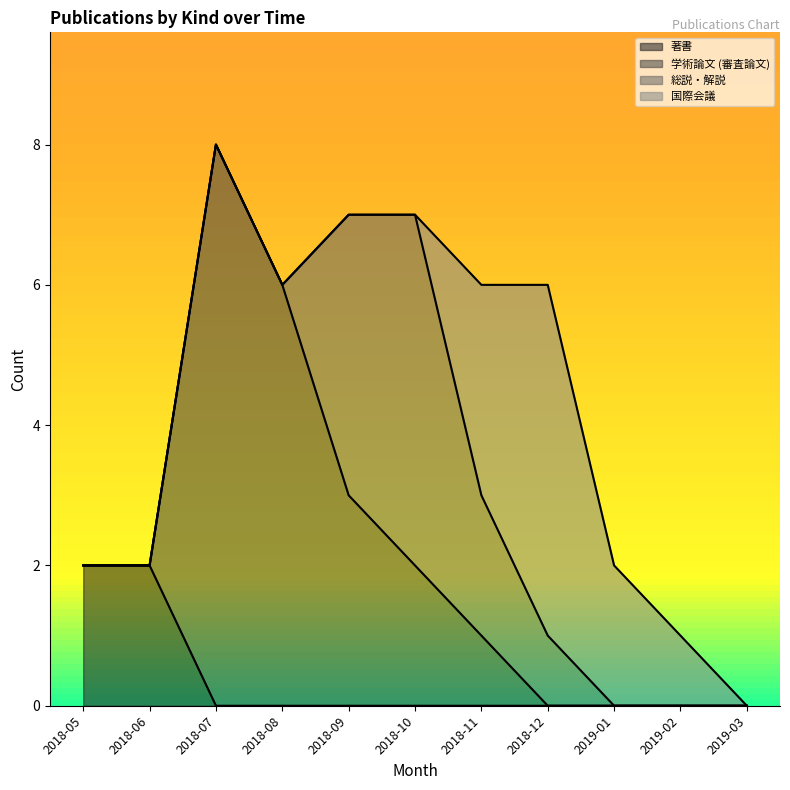

What are all the series names shown in the legend?

著書, 学術論文 (審査論文), 総説・解説, 国際会議